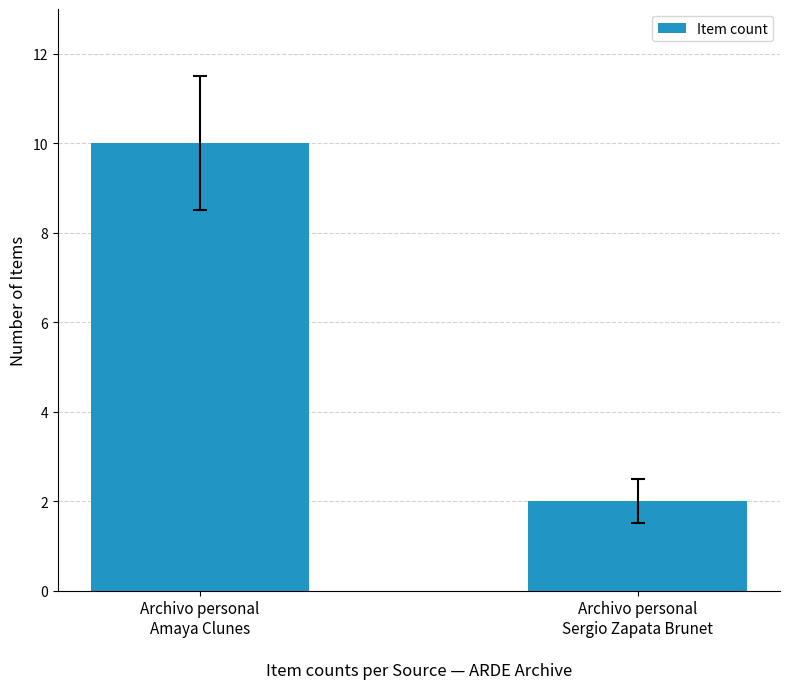

Between Archivo personal
Amaya Clunes and Archivo personal
Sergio Zapata Brunet, which is larger?

Archivo personal
Amaya Clunes